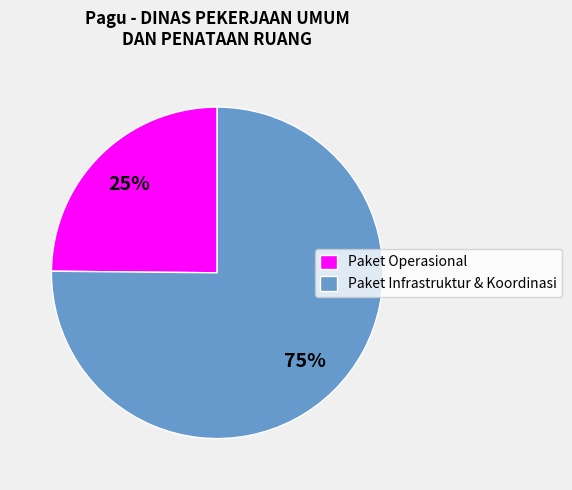

Which has a higher value, Paket Operasional or Paket Infrastruktur & Koordinasi?

Paket Infrastruktur & Koordinasi